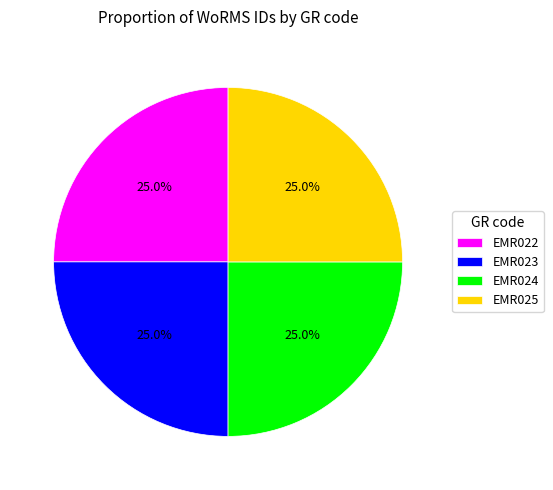

Is there any slice that represents more than half of the pie?

No